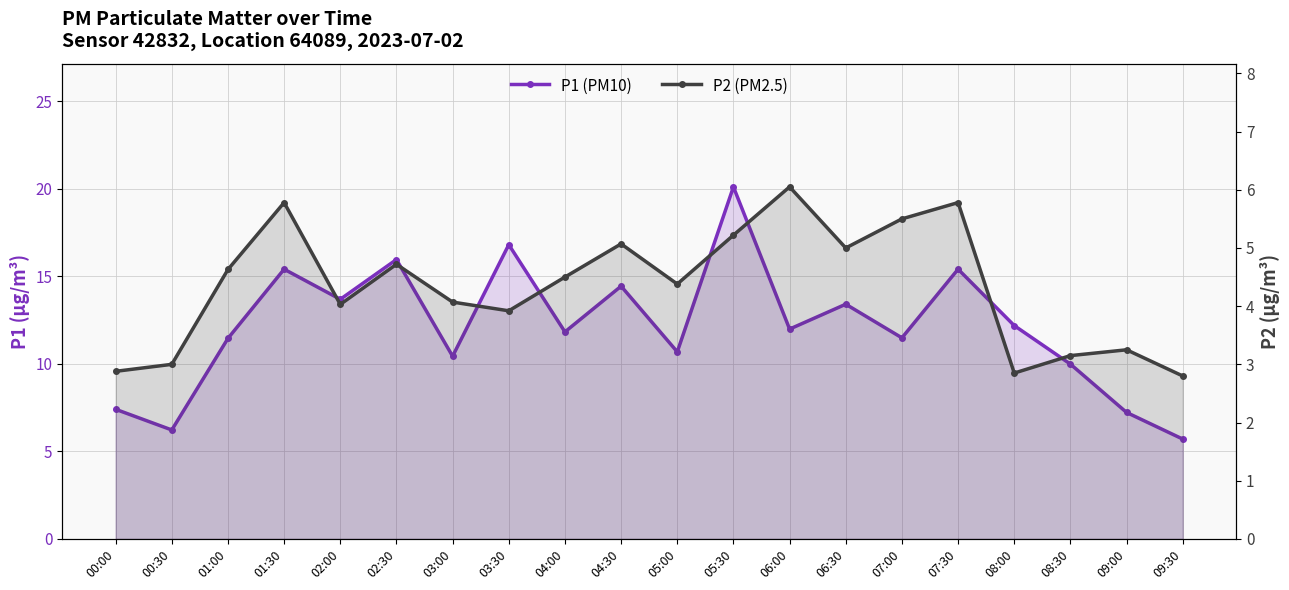

True or false: P1 (PM10) and P2 (PM2.5) cross at least once.

False